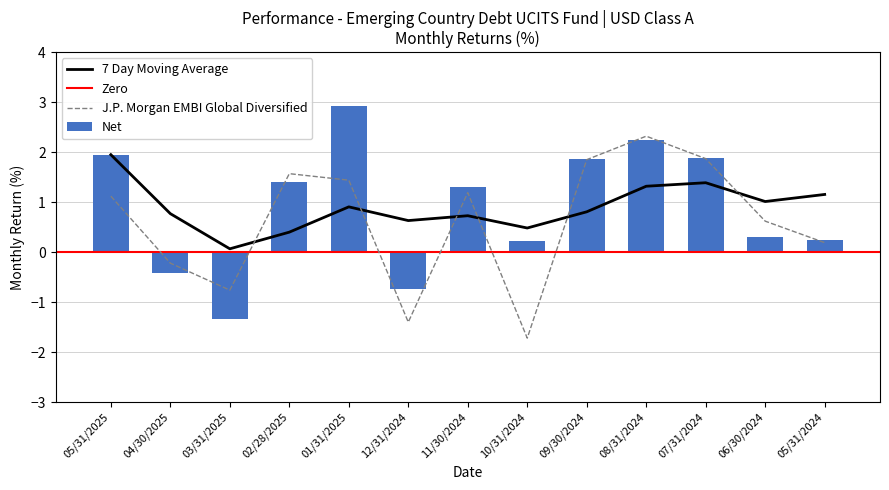

At which label does Net first exceed 1?

05/31/2025